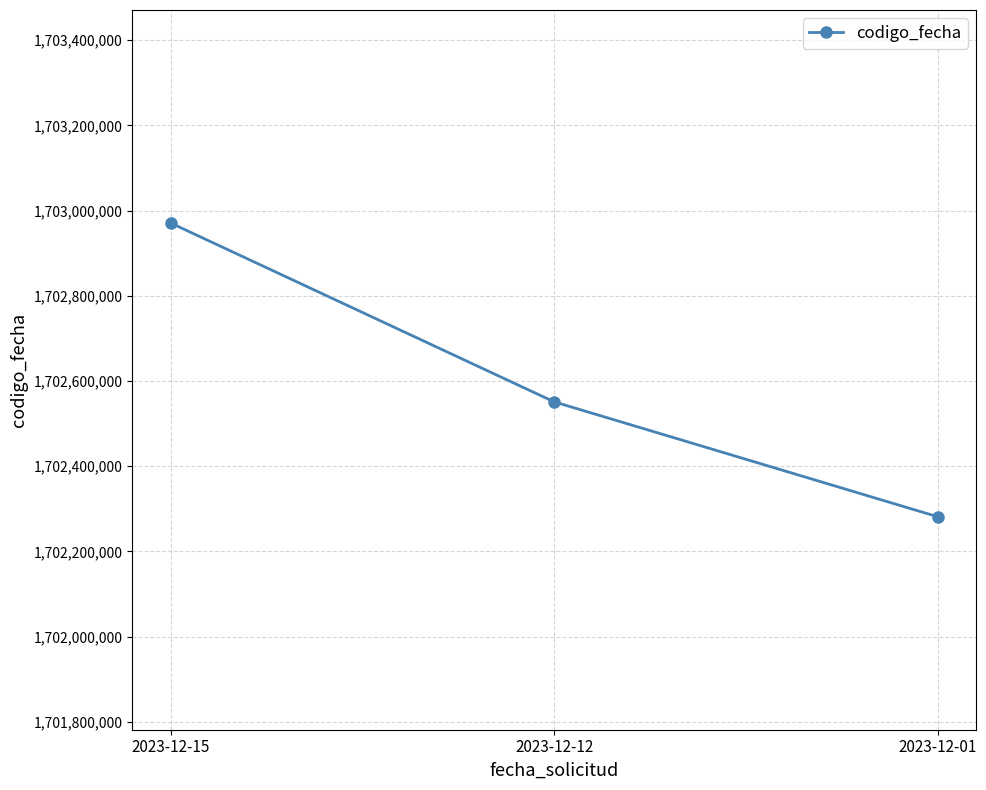

Does the chart display data point markers on the line(s)?

Yes